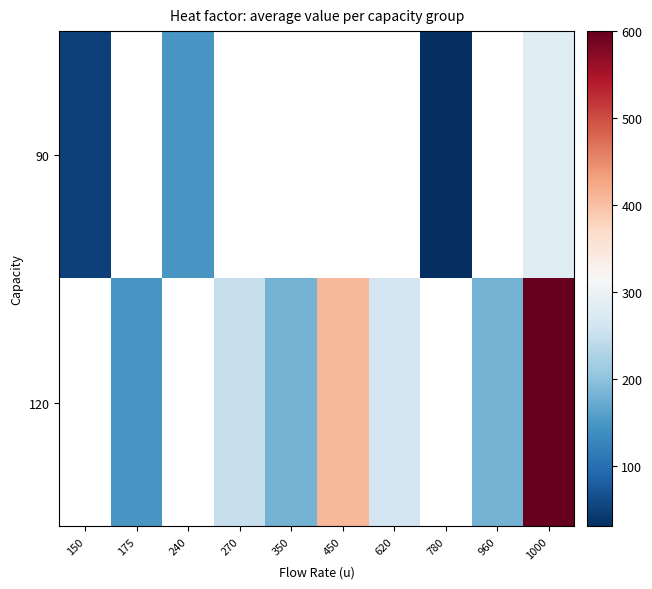

At which category does the chart reach its minimum across all series?

780